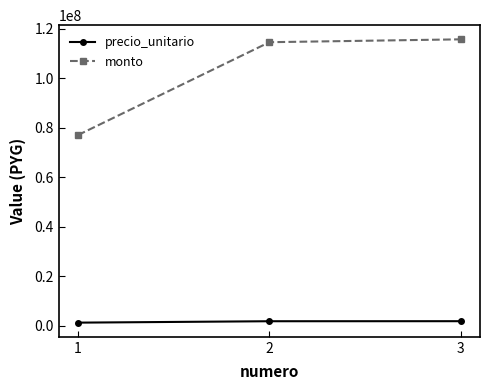

What is the maximum value shown in the chart?

115658400